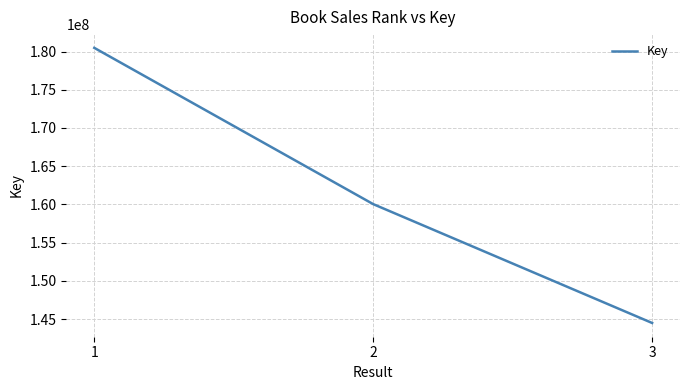

List the labels in order of value, largest first.

1, 2, 3